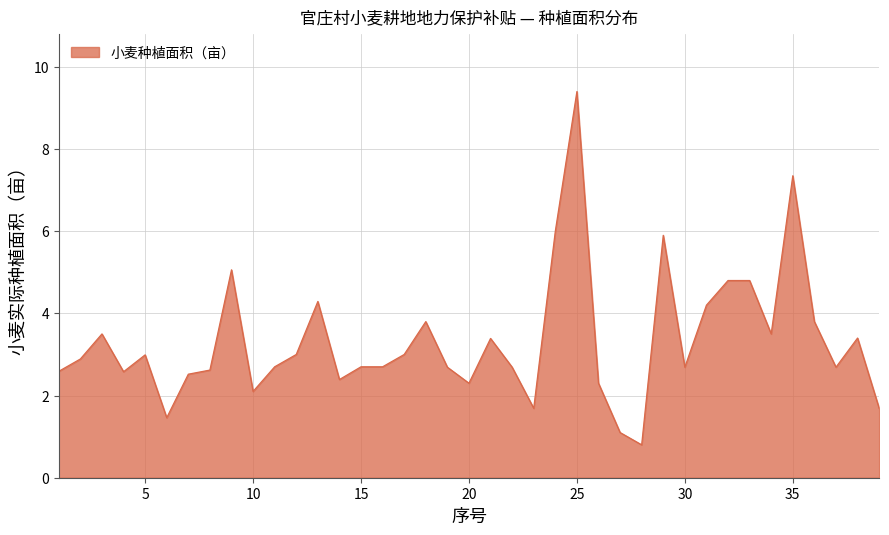

What is the difference between the maximum and minimum values?

8.6